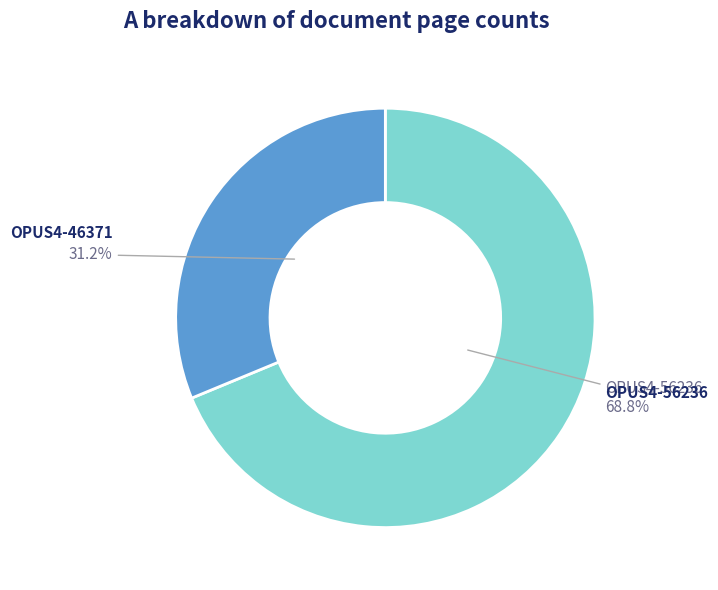

Is there a majority slice in this chart?

Yes